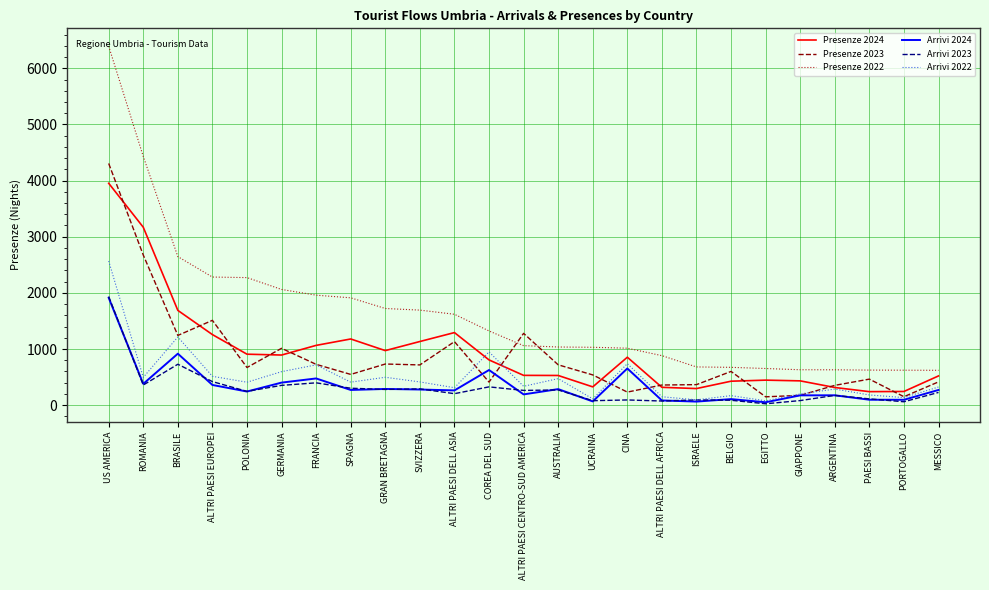

Count the number of data series in this chart.

6